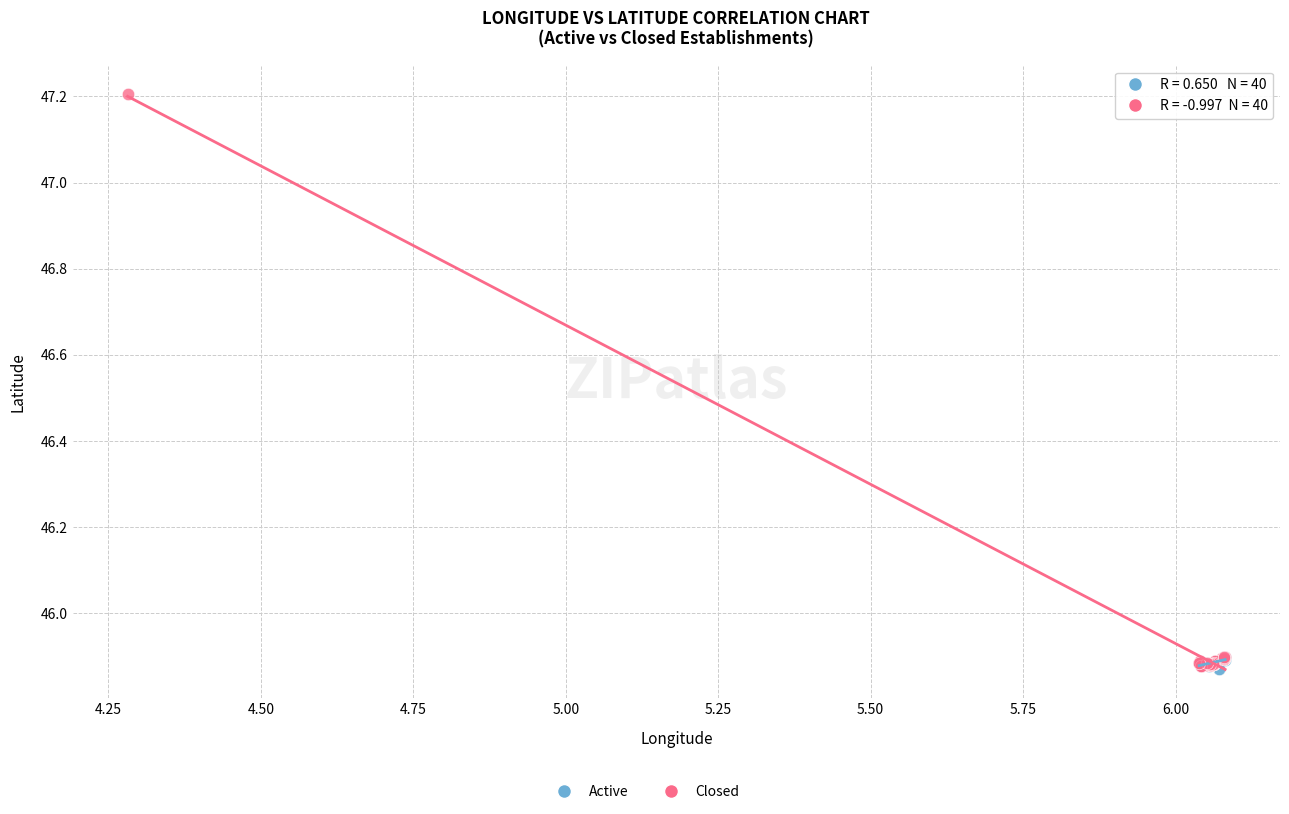

Which series reaches the maximum Y coordinate?

Closed